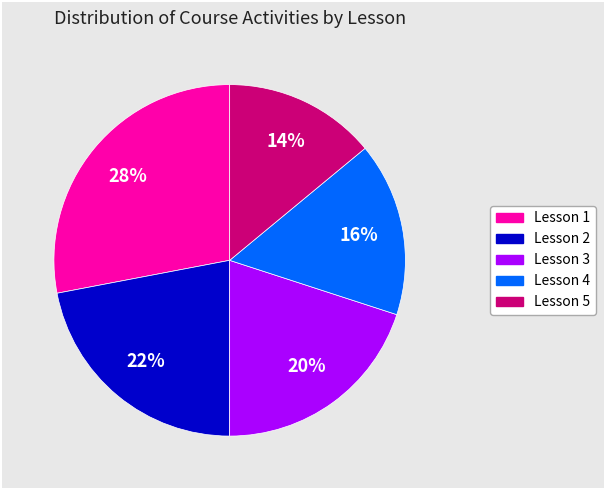

To the nearest percent, what is the difference between the Lesson 2 and Lesson 5 slice percentages?

8%